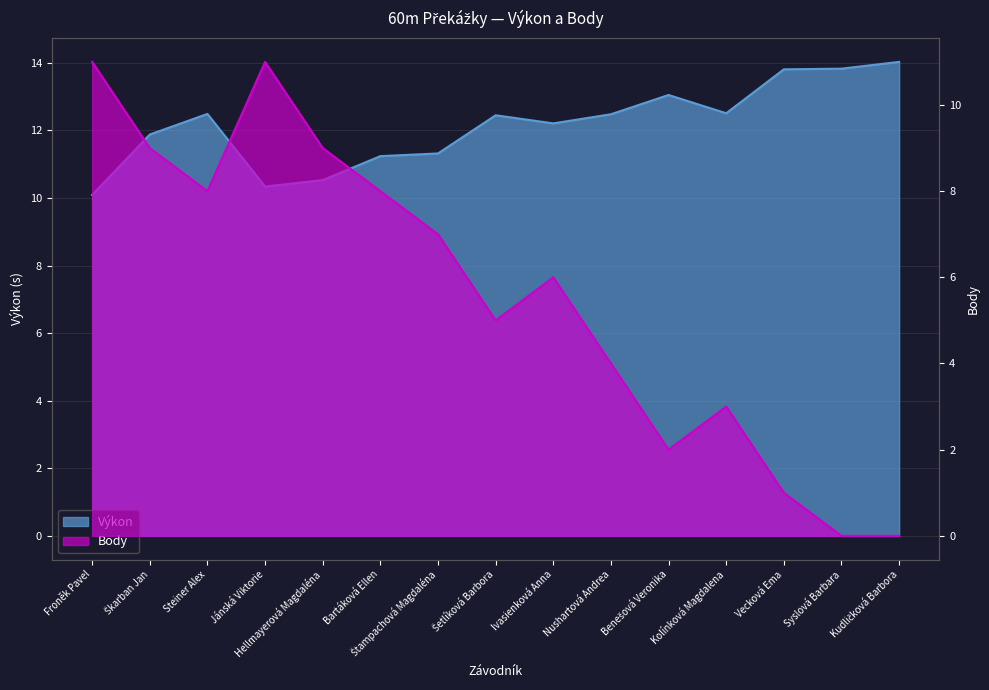

How many lines are shown in the chart?

2